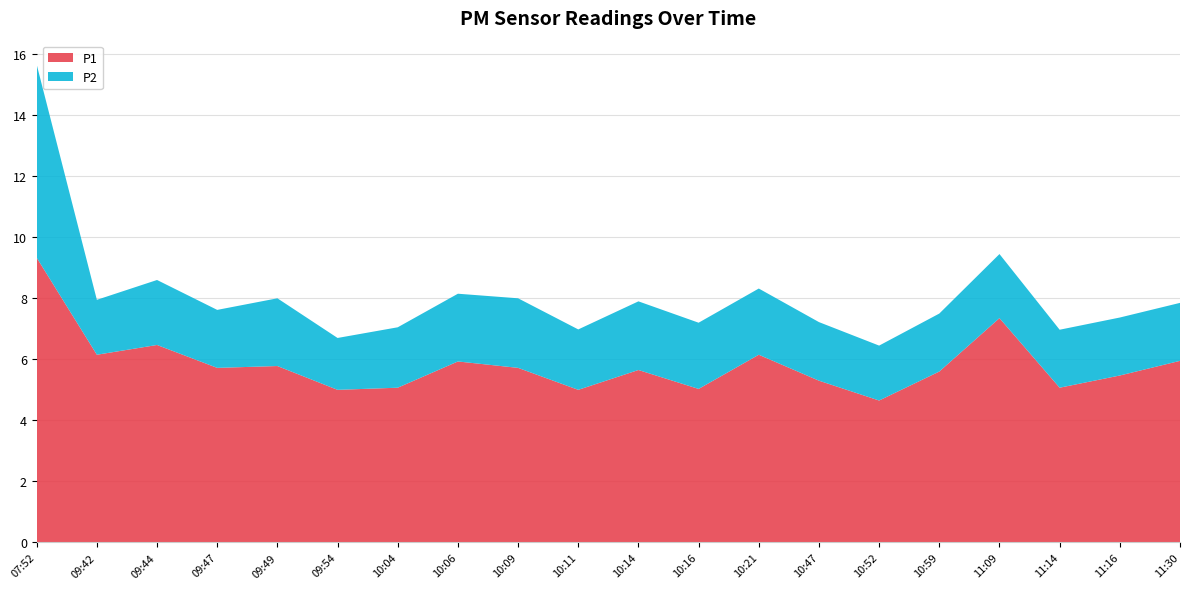

Reading left to right, what are all the values shown in this chart?

P1: 9.3	6.2	6.5	5.7	5.8	5.0	5.1	5.9	5.7	5.0	5.7	5.0	6.2	5.3	4.7	5.6	7.3	5.1	5.5	6.0
P2: 6.3	1.8	2.1	1.9	2.2	1.7	2.0	2.2	2.3	2.0	2.2	2.2	2.2	1.9	1.8	1.9	2.1	1.9	1.9	1.9